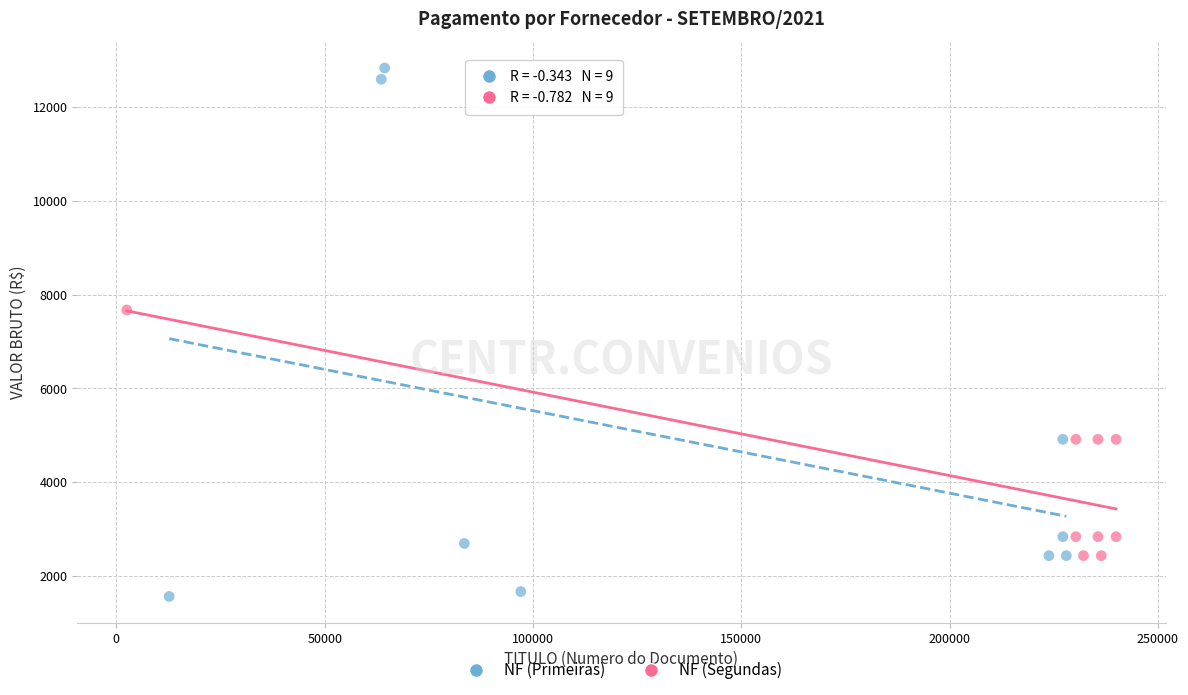

Which series has the widest spread of Y values?

NF (Primeiras)